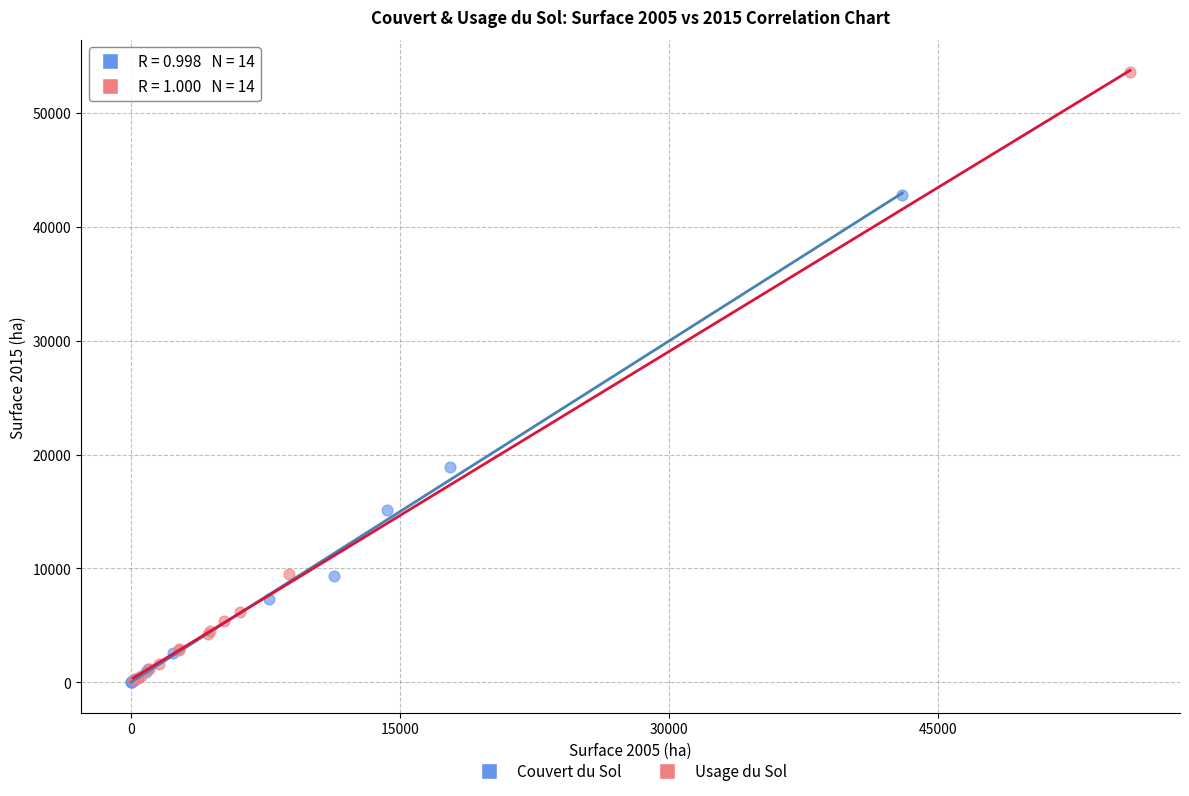

Which series has the largest Y range (max minus min)?

Usage du Sol